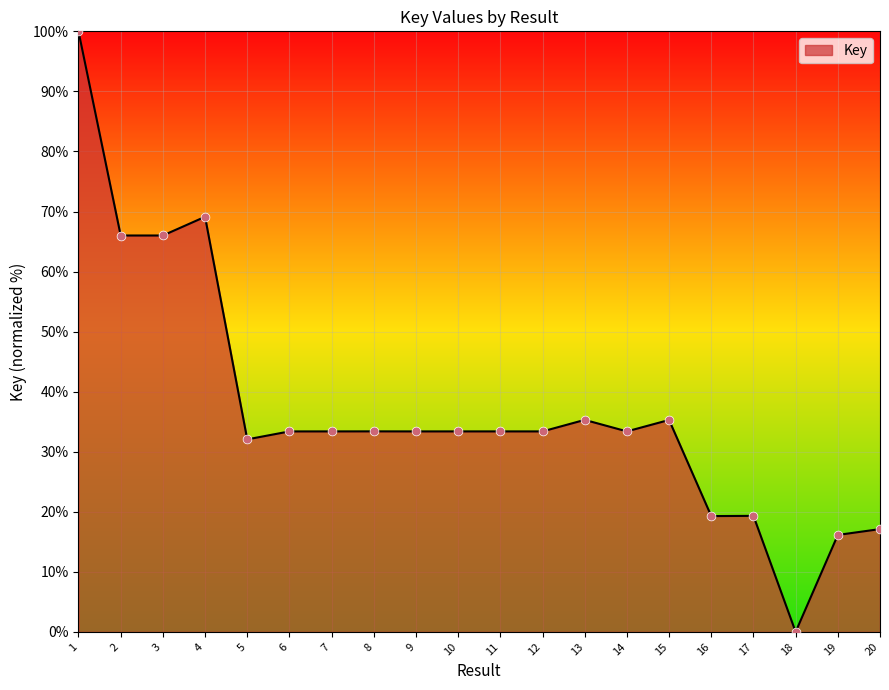

Which has a higher value, 10 or 15?

15